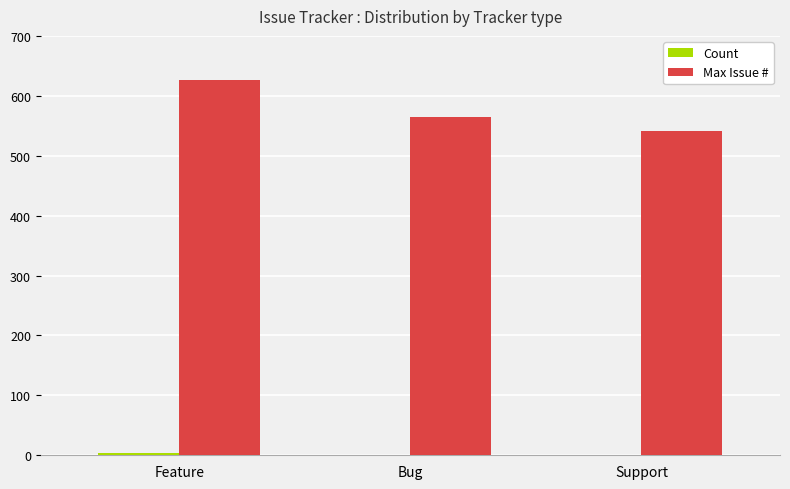

Which category has the highest value across all series?

Feature